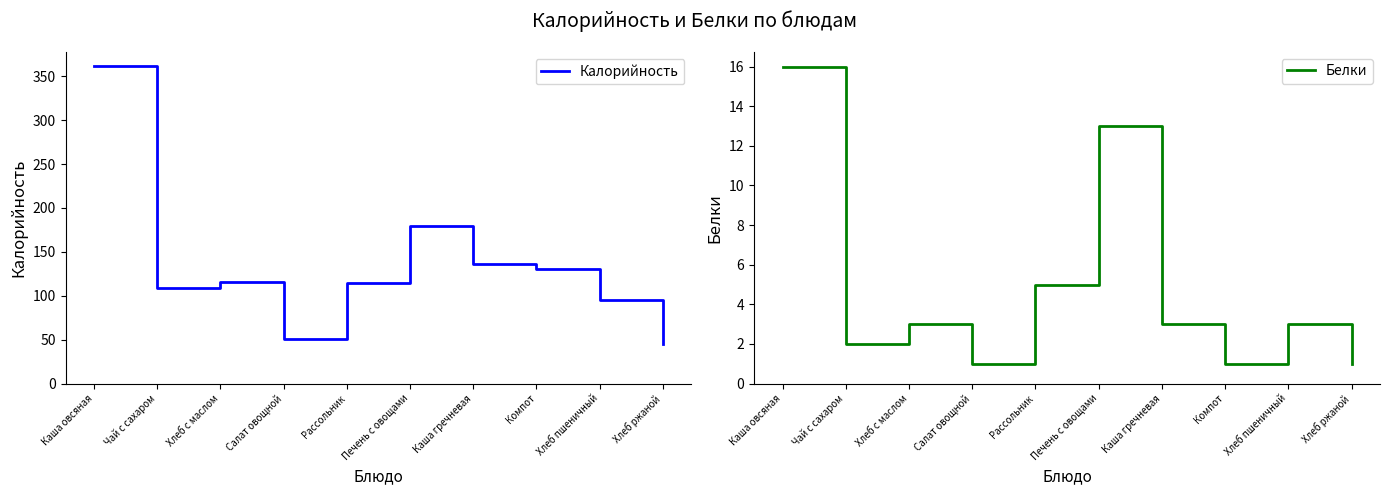

Reading right to left, transcribe all the data shown in this chart.

Калорийность: 45	95	131	136	180	115	51	116	109	362
Белки: 1	3	1	3	13	5	1	3	2	16